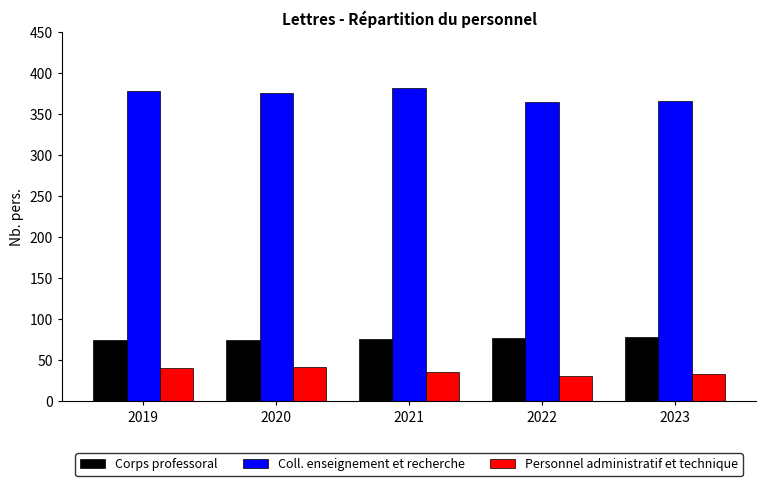

Which series changed the most between 2019 and 2023?

Coll. enseignement et recherche